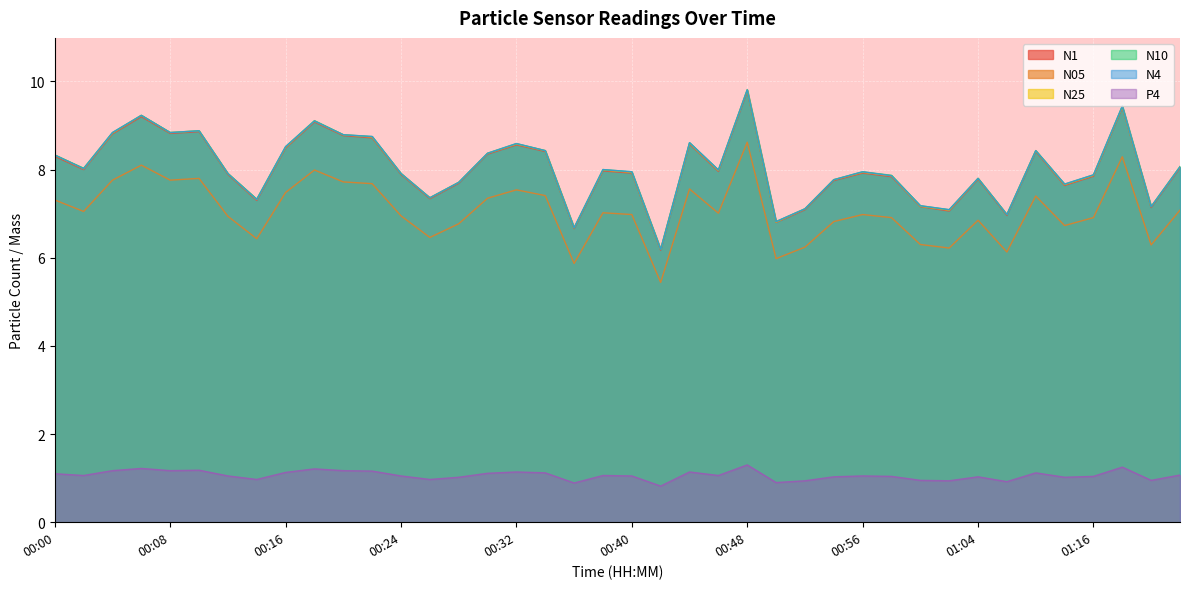

Reading left to right, extract all data points from this chart.

N1: 8.3	8.0	8.8	9.2	8.8	8.9	7.9	7.3	8.5	9.1	8.8	8.7	7.9	7.3	7.7	8.3	8.6	8.4	6.7	8.0	7.9	6.2	8.6	8.0	9.8	6.8	7.1	7.8	7.9	7.8	7.2	7.1	7.8	7.0	8.4	7.6	7.8	9.4	7.1	8.0
N05: 7.3	7.0	7.8	8.1	7.8	7.8	6.9	6.4	7.5	8.0	7.7	7.7	7.0	6.5	6.8	7.3	7.5	7.4	5.9	7.0	7.0	5.4	7.6	7.0	8.6	6.0	6.2	6.8	7.0	6.9	6.3	6.2	6.8	6.1	7.4	6.7	6.9	8.3	6.3	7.1
N25: 8.3	8.0	8.8	9.2	8.8	8.9	7.9	7.3	8.5	9.1	8.8	8.7	7.9	7.4	7.7	8.4	8.6	8.4	6.7	8.0	7.9	6.2	8.6	8.0	9.8	6.8	7.1	7.8	7.9	7.9	7.2	7.1	7.8	7.0	8.4	7.7	7.9	9.4	7.2	8.1
N10: 8.3	8.0	8.8	9.2	8.8	8.9	7.9	7.3	8.5	9.1	8.8	8.8	7.9	7.4	7.7	8.4	8.6	8.4	6.7	8.0	8.0	6.2	8.6	8.0	9.8	6.8	7.1	7.8	8.0	7.9	7.2	7.1	7.8	7.0	8.4	7.7	7.9	9.4	7.2	8.1
N4: 8.3	8.0	8.8	9.2	8.8	8.9	7.9	7.3	8.5	9.1	8.8	8.8	7.9	7.4	7.7	8.4	8.6	8.4	6.7	8.0	8.0	6.2	8.6	8.0	9.8	6.8	7.1	7.8	8.0	7.9	7.2	7.1	7.8	7.0	8.4	7.7	7.9	9.4	7.2	8.1
P4: 1.1	1.1	1.2	1.2	1.2	1.2	1.1	1.0	1.1	1.2	1.2	1.2	1.1	1.0	1.0	1.1	1.1	1.1	0.9	1.1	1.1	0.8	1.1	1.1	1.3	0.9	0.9	1.0	1.1	1.0	0.9	0.9	1.0	0.9	1.1	1.0	1.0	1.2	0.9	1.1